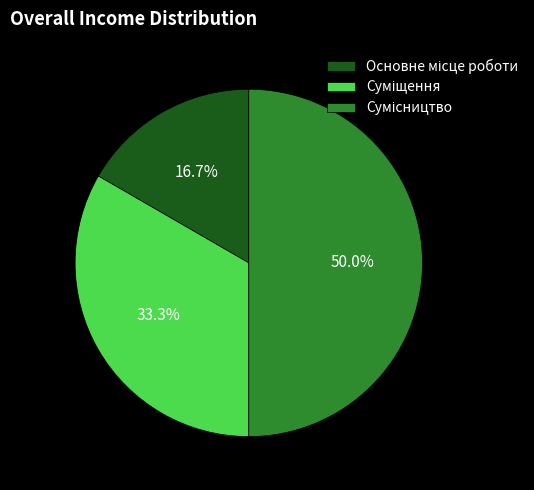

To the nearest percent, what is the difference between the largest and smallest slice percentages?

33%